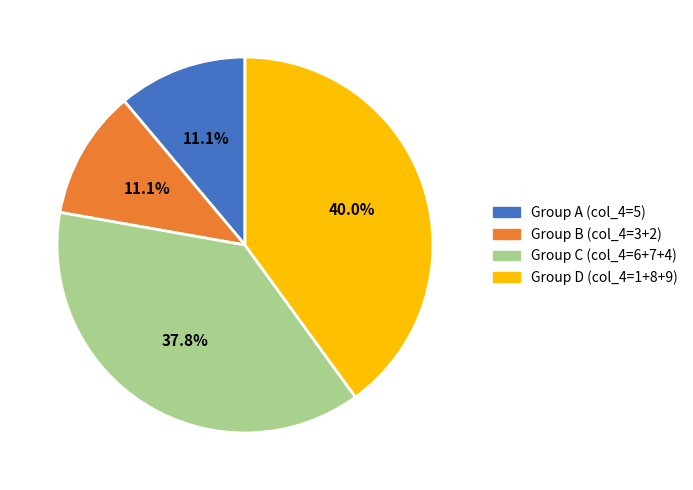

Combined, do Group A (col_4=5) and Group D (col_4=1+8+9) account for over 50%?

Yes